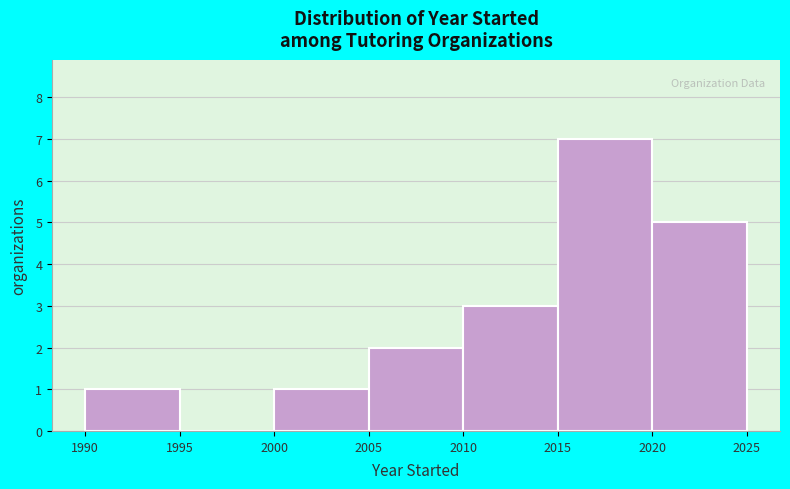

What is the height of the bar covering 2020 to 2025 on the x-axis? The values are not printed on the chart, so give them approximately, as read against the axis.

5